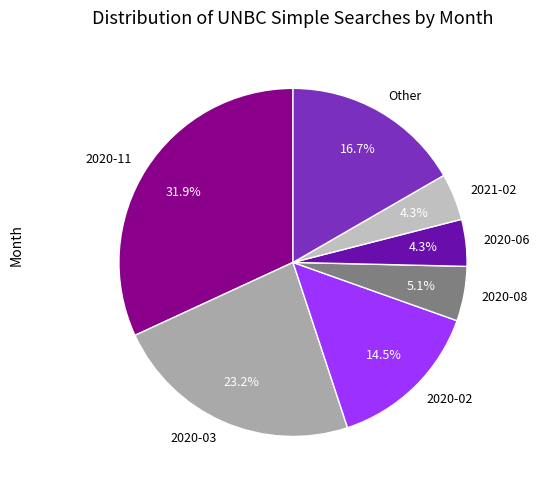

What is the largest slice in the pie chart?

2020-11